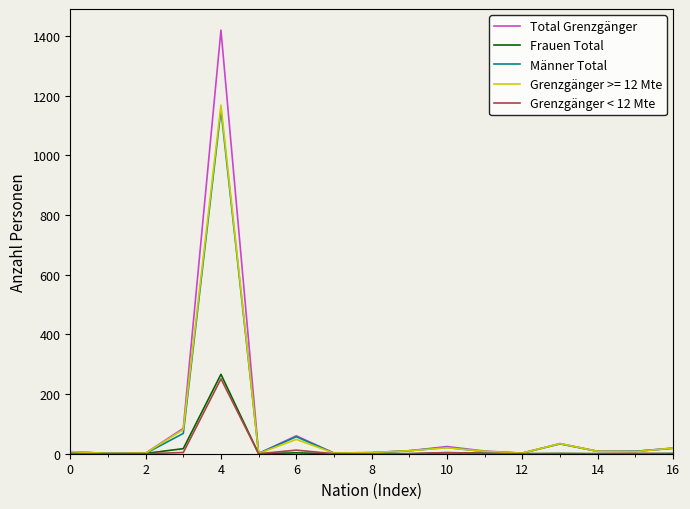

Which series has the widest spread of values?

Total Grenzgänger